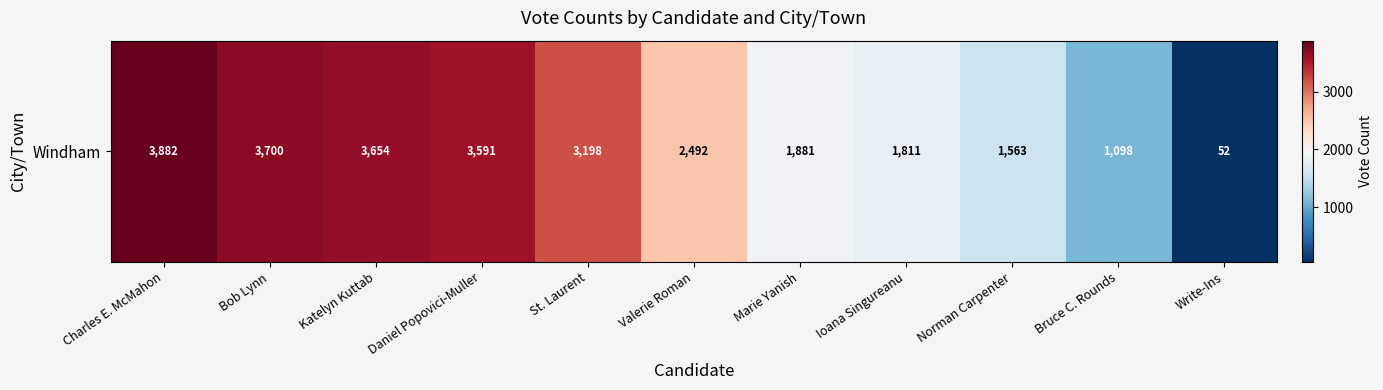

Rank the categories by value from lowest to highest.

Write-Ins, Bruce C. Rounds, Norman Carpenter, Ioana Singureanu, Marie Yanish, Valerie Roman, St. Laurent, Daniel Popovici-Muller, Katelyn Kuttab, Bob Lynn, Charles E. McMahon